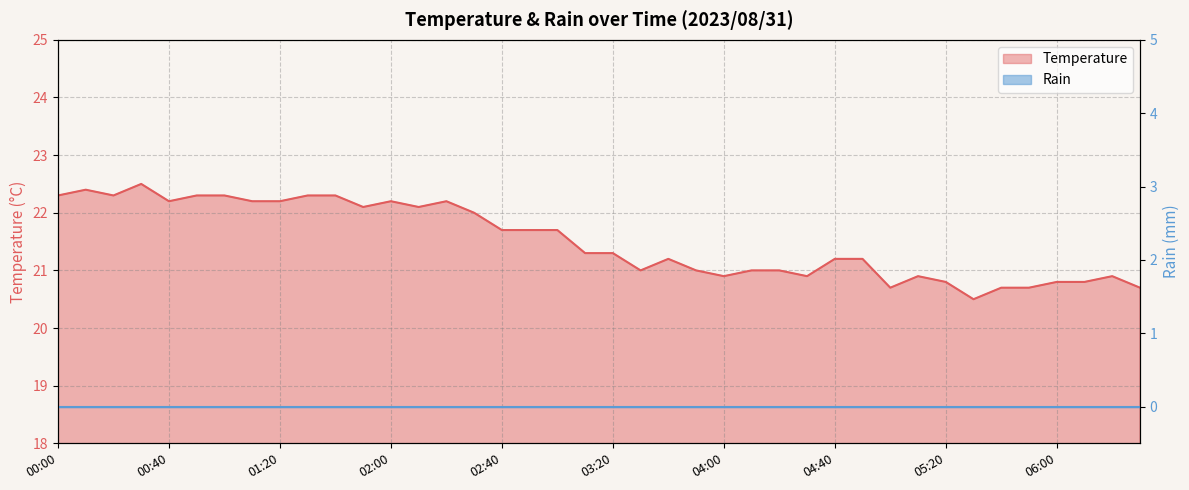

What is the change in value from 00:10 to 06:00?

-1.6